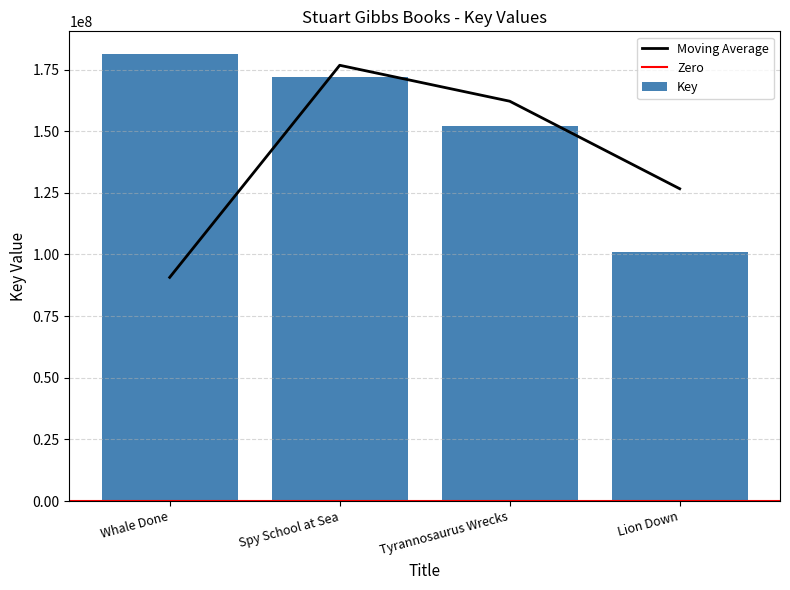

Rank the categories by value from lowest to highest.

Lion Down, Tyrannosaurus Wrecks, Spy School at Sea, Whale Done